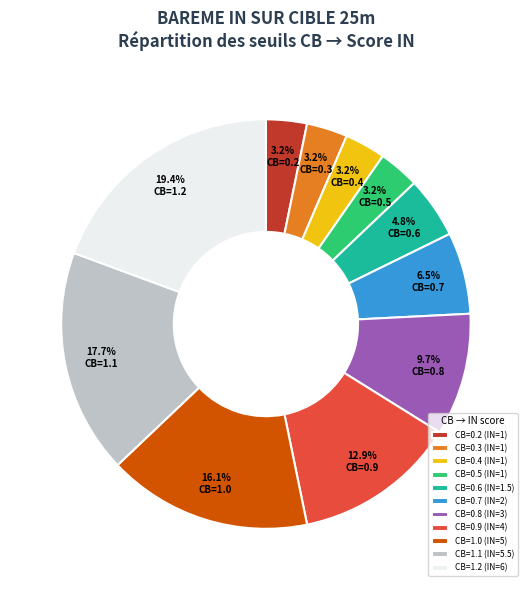

Which category has the biggest portion of the pie?

CB=1.2 (IN=6)